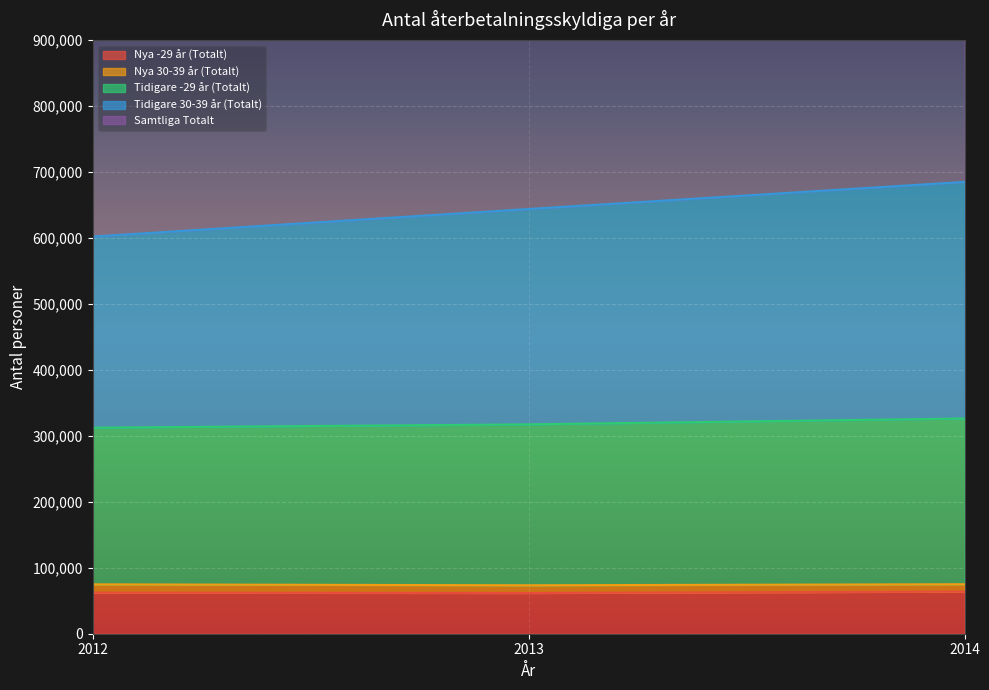

The value of Nya -29 år (Totalt) at 2013 is 61724. True or false?

True